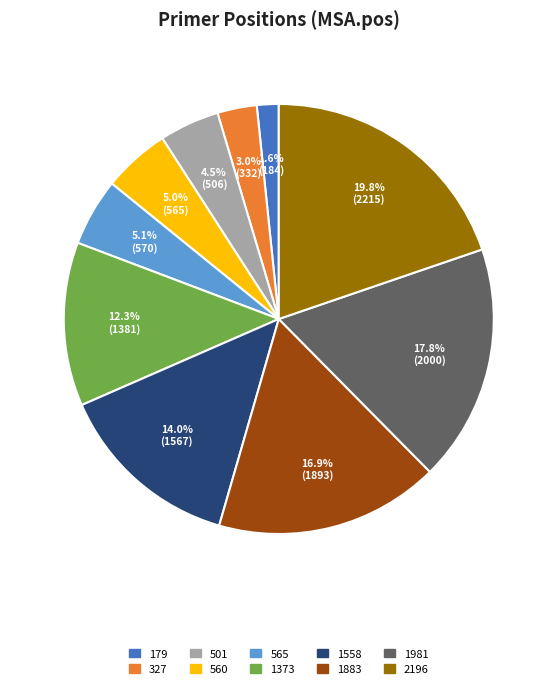

Does 179 account for over 50% of the chart?

No